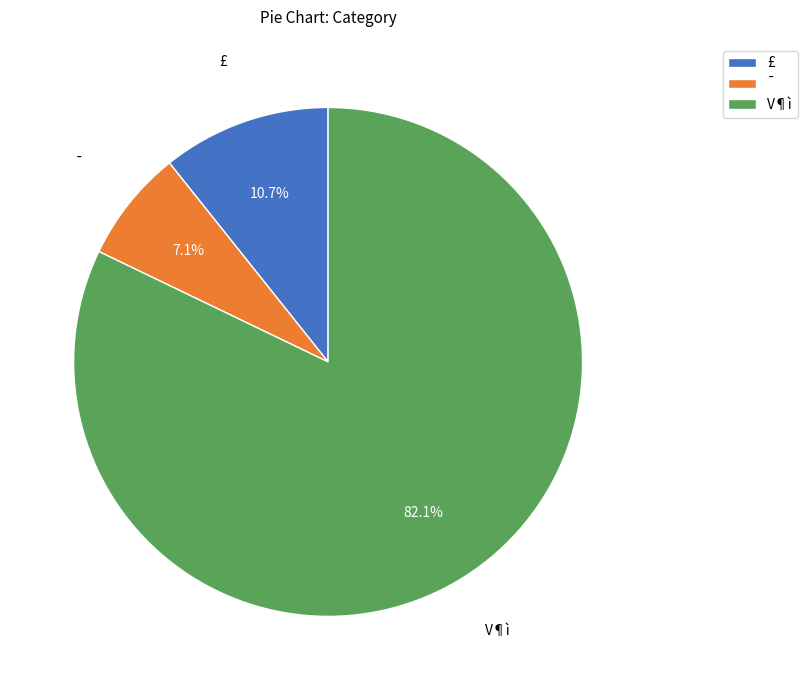

To the nearest percent, what is the combined percentage of V¶ì and ¯?

89%